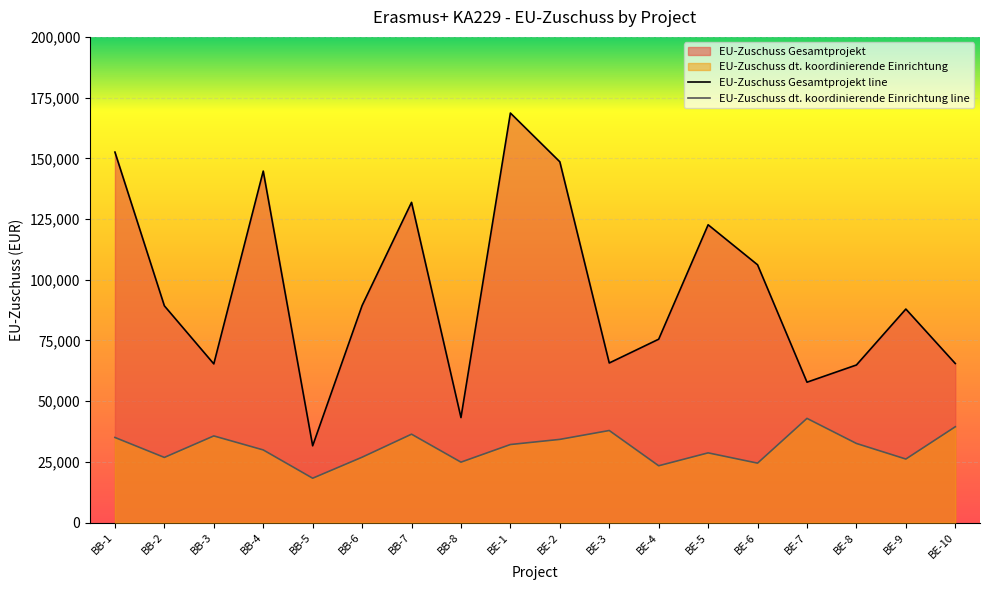

Where does the EU-Zuschuss Gesamtprojekt series first go above 89244?

BB-1